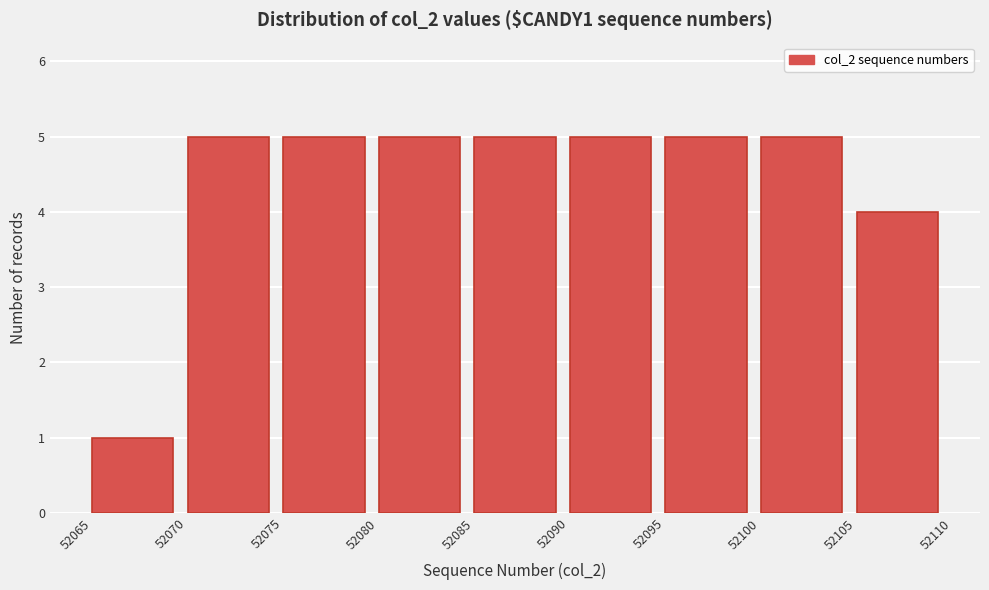

Reading left to right, transcribe this chart: for each bar, give the range it covers on the x-axis and its height. The values are not printed on the chart, so give them approximately, as read against the axis.

52065 to 52070: 1
52070 to 52075: 5
52075 to 52080: 5
52080 to 52085: 5
52085 to 52090: 5
52090 to 52095: 5
52095 to 52100: 5
52100 to 52105: 5
52105 to 52110: 4